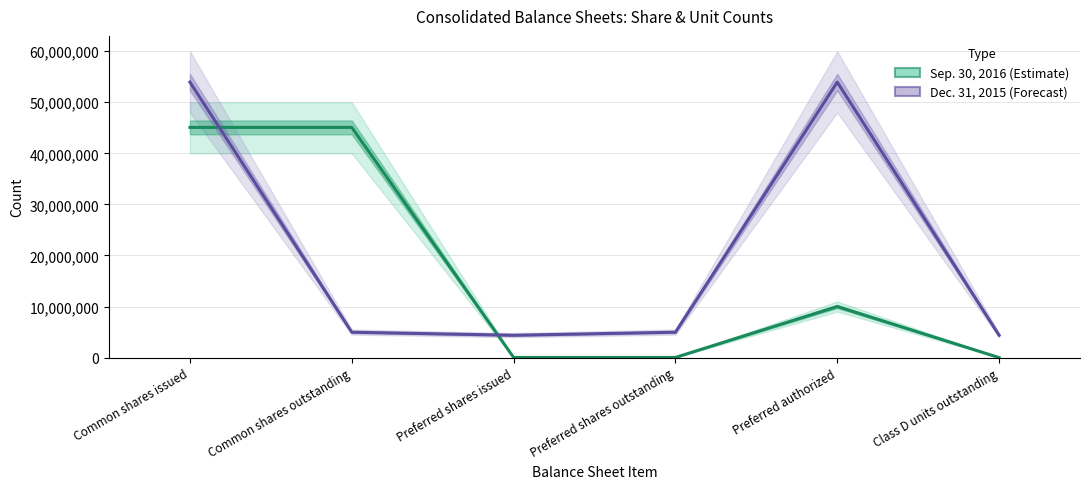

Which category has the lowest value across all series?

Class D units outstanding